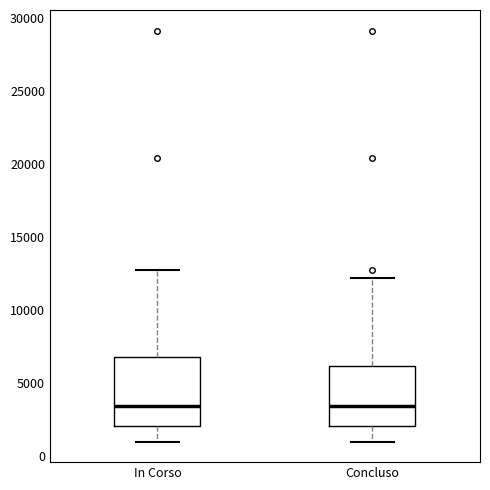

Reading left to right, transcribe this box plot: for each box, give where its median line is, the range the box spans, and where its two whiskers end, as read against the y-axis. The values are not printed on the chart, so give them approximately, as read against the axis.

In Corso: median 3500, box 2000 to 7000, whiskers 1000 to 12500
Concluso: median 3500, box 2000 to 6000, whiskers 1000 to 12000